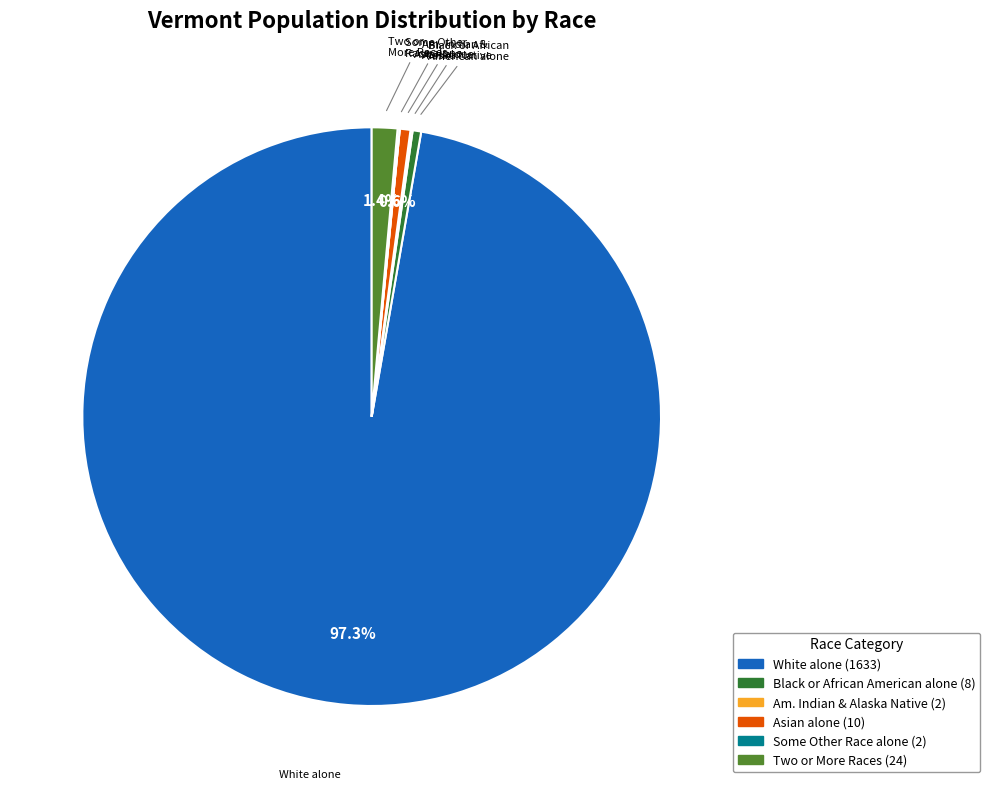

Is there any slice that represents more than half of the pie?

Yes